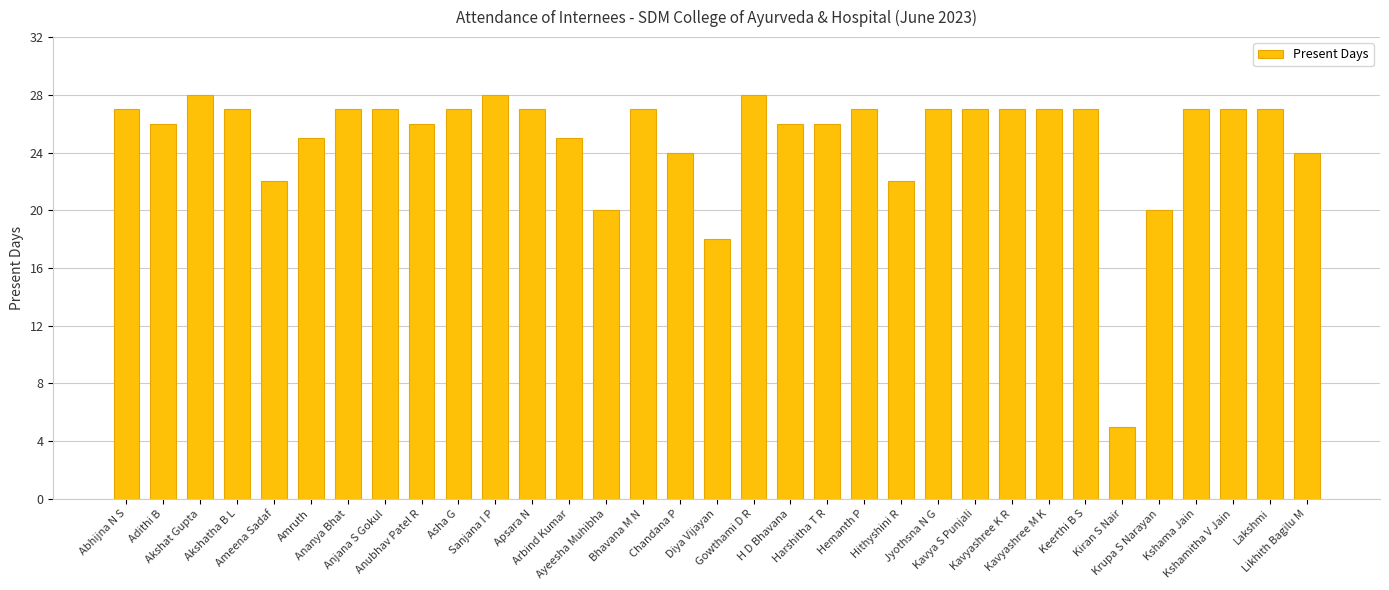

What is the change in value from Jyothsna N G to Likhith Bagilu M?

-3